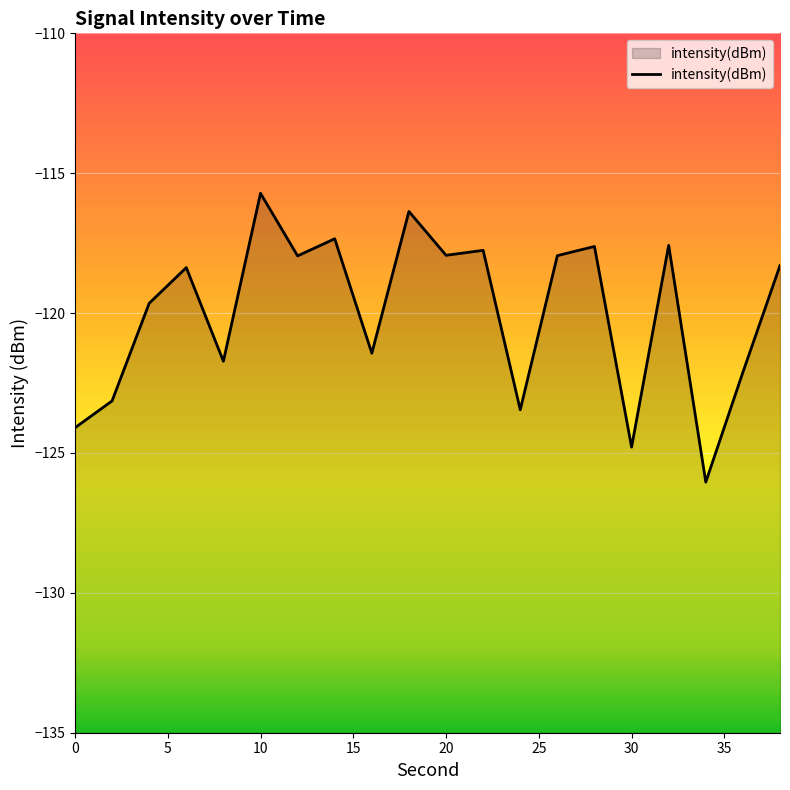

Read the value at 10.

-115.7